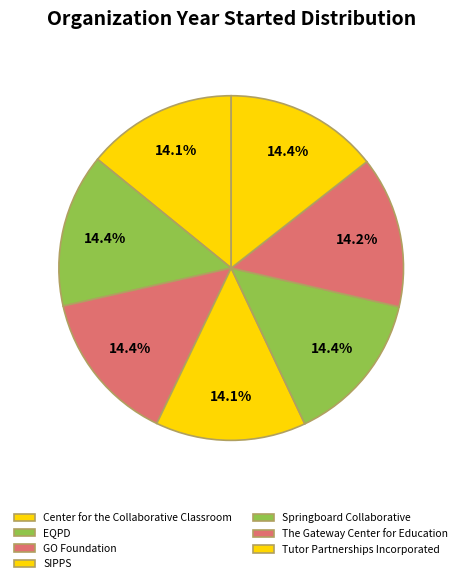

To the nearest percent, what portion does GO Foundation represent?

14%